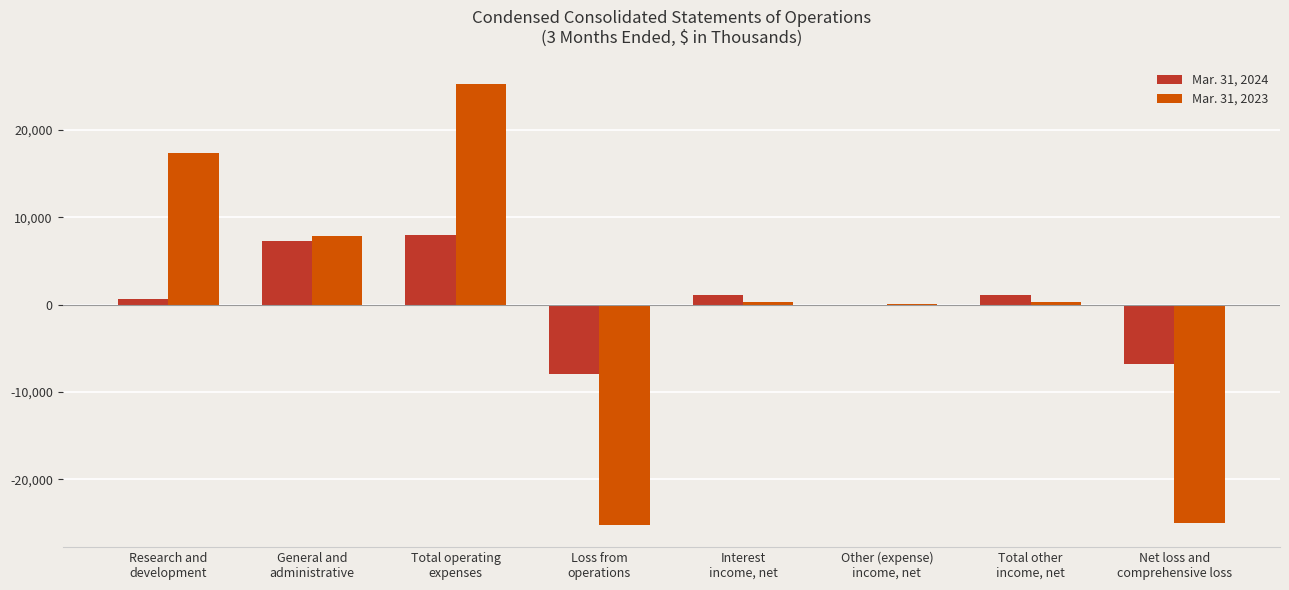

Are the bars grouped side by side (vs. stacked)?

Yes